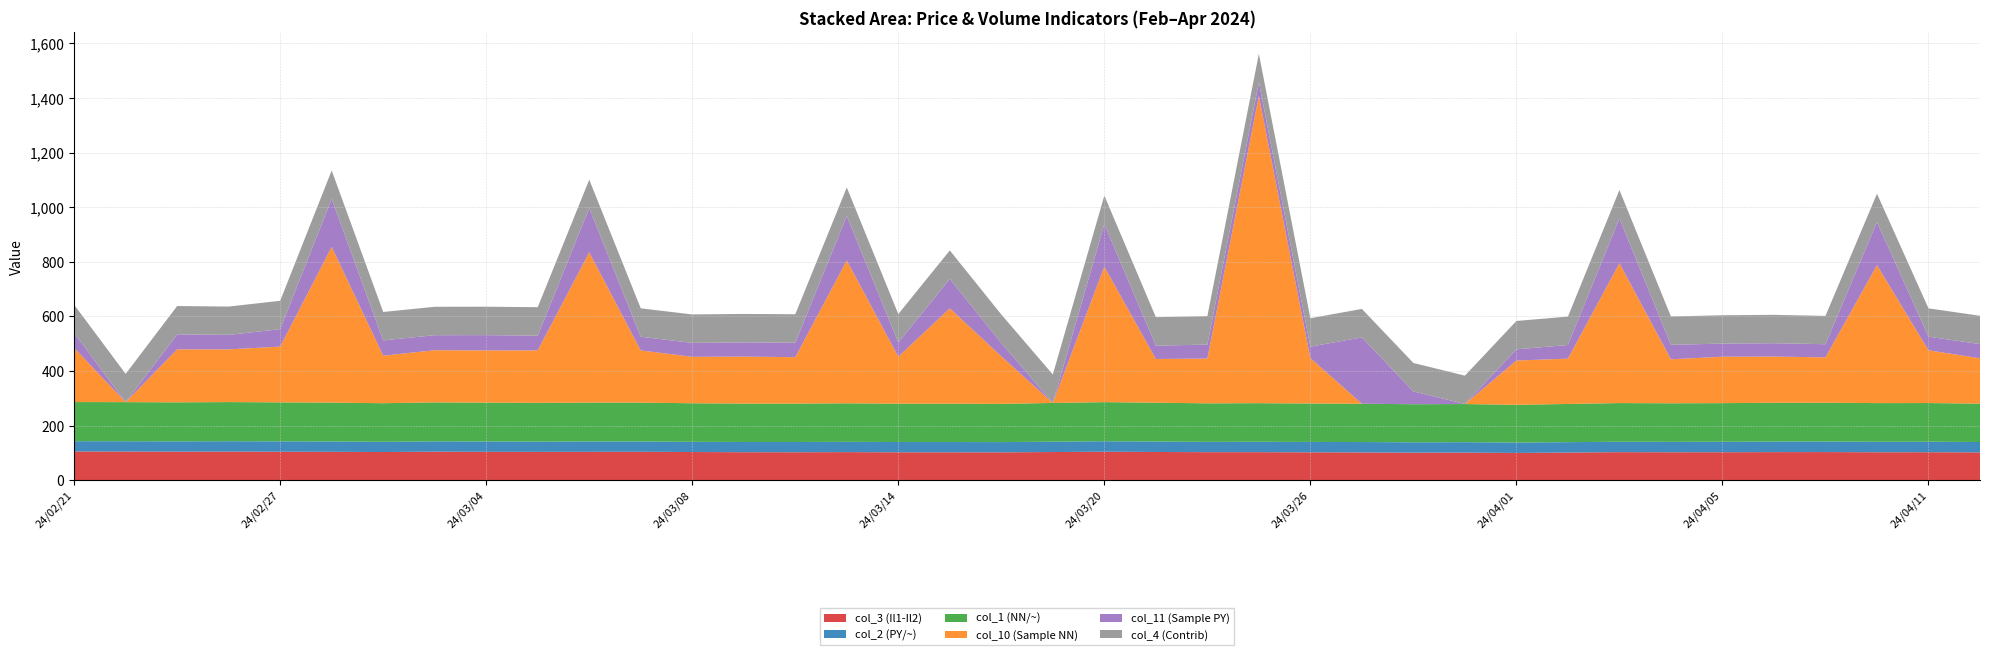

Reading left to right, extract all data points from this chart.

col_3 (Il1-Il2): 24/02/21=105.7	24/02/22=105.5	24/02/23=105.0	24/02/26=105.3	24/02/27=104.9	24/02/28=104.5	24/02/29=103.7	24/03/01=105.1	24/03/04=104.5	24/03/05=104.3	24/03/06=104.5	24/03/07=104.6	24/03/08=103.8	24/03/11=103.0	24/03/12=102.9	24/03/13=103.3	24/03/14=102.7	24/03/15=102.6	24/03/18=102.5	24/03/19=103.7	24/03/20=104.9	24/03/21=104.0	24/03/22=103.2	24/03/25=103.2	24/03/26=102.6	24/03/27=102.3	24/03/28=101.5	24/03/29=101.6	24/04/01=100.4	24/04/02=101.8	24/04/03=103.2	24/04/04=102.9	24/04/05=103.0	24/04/08=103.4	24/04/09=103.5	24/04/10=102.9	24/04/11=103.0	24/04/12=102.4
col_2 (PY/~): 24/02/21=37.6	24/02/22=37.7	24/02/23=37.8	24/02/26=38.0	24/02/27=37.9	24/02/28=37.9	24/02/29=37.5	24/03/01=37.6	24/03/04=37.8	24/03/05=37.7	24/03/06=37.9	24/03/07=37.7	24/03/08=37.4	24/03/11=37.5	24/03/12=37.6	24/03/13=37.8	24/03/14=37.6	24/03/15=37.7	24/03/18=37.5	24/03/19=38.0	24/03/20=38.3	24/03/21=38.2	24/03/22=37.8	24/03/25=38.1	24/03/26=38.1	24/03/27=38.0	24/03/28=37.9	24/03/29=38.1	24/04/01=37.9	24/04/02=38.0	24/04/03=38.3	24/04/04=38.2	24/04/05=38.4	24/04/08=38.7	24/04/09=38.7	24/04/10=38.5	24/04/11=38.6	24/04/12=38.0
col_1 (NN/~): 24/02/21=143.3	24/02/22=143.2	24/02/23=142.8	24/02/26=143.3	24/02/27=142.8	24/02/28=142.3	24/02/29=141.2	24/03/01=142.8	24/03/04=142.3	24/03/05=141.9	24/03/06=142.3	24/03/07=142.3	24/03/08=141.2	24/03/11=140.6	24/03/12=140.5	24/03/13=141.1	24/03/14=140.3	24/03/15=140.3	24/03/18=140.1	24/03/19=141.7	24/03/20=143.2	24/03/21=142.2	24/03/22=141.0	24/03/25=141.3	24/03/26=140.7	24/03/27=140.3	24/03/28=139.3	24/03/29=139.7	24/04/01=138.3	24/04/02=139.8	24/04/03=141.5	24/04/04=141.1	24/04/05=141.3	24/04/08=142.1	24/04/09=142.2	24/04/10=141.4	24/04/11=141.6	24/04/12=140.4
col_10 (Sample NN): 24/02/21=198.0	24/02/22=0.0	24/02/23=194.0	24/02/26=193.0	24/02/27=204.0	24/02/28=570.0	24/02/29=174.0	24/03/01=191.0	24/03/04=191.0	24/03/05=192.0	24/03/06=550.0	24/03/07=191.0	24/03/08=170.0	24/03/11=172.0	24/03/12=170.0	24/03/13=523.0	24/03/14=172.0	24/03/15=349.0	24/03/18=174.0	24/03/19=0.0	24/03/20=496.0	24/03/21=160.0	24/03/22=164.0	24/03/25=1125.0	24/03/26=166.0	24/03/27=0.0	24/03/28=0.0	24/03/29=0.0	24/04/01=162.0	24/04/02=166.0	24/04/03=512.0	24/04/04=161.0	24/04/05=170.0	24/04/08=169.0	24/04/09=166.0	24/04/10=505.0	24/04/11=193.0	24/04/12=166.0
col_11 (Sample PY): 24/02/21=55.0	24/02/22=0.0	24/02/23=55.0	24/02/26=53.0	24/02/27=64.0	24/02/28=176.0	24/02/29=56.0	24/03/01=55.0	24/03/04=56.0	24/03/05=54.0	24/03/06=162.0	24/03/07=50.0	24/03/08=51.0	24/03/11=52.0	24/03/12=53.0	24/03/13=163.0	24/03/14=52.0	24/03/15=108.0	24/03/18=49.0	24/03/19=0.0	24/03/20=156.0	24/03/21=49.0	24/03/22=51.0	24/03/25=50.0	24/03/26=42.0	24/03/27=243.0	24/03/28=47.0	24/03/29=0.0	24/04/01=41.0	24/04/02=50.0	24/04/03=164.0	24/04/04=53.0	24/04/05=48.0	24/04/08=49.0	24/04/09=48.0	24/04/10=158.0	24/04/11=50.0	24/04/12=52.0
col_4 (Contrib): 24/02/21=103.3	24/02/22=103.4	24/02/23=103.6	24/02/26=103.8	24/02/27=103.9	24/02/28=104.0	24/02/29=104.0	24/03/01=104.0	24/03/04=104.1	24/03/05=104.1	24/03/06=104.1	24/03/07=104.2	24/03/08=104.2	24/03/11=104.2	24/03/12=104.2	24/03/13=104.2	24/03/14=104.2	24/03/15=104.2	24/03/18=104.2	24/03/19=104.2	24/03/20=104.2	24/03/21=104.2	24/03/22=104.2	24/03/25=104.2	24/03/26=104.1	24/03/27=104.1	24/03/28=104.1	24/03/29=104.0	24/04/01=103.9	24/04/02=103.9	24/04/03=103.9	24/04/04=103.8	24/04/05=103.8	24/04/08=103.8	24/04/09=103.8	24/04/10=103.7	24/04/11=103.7	24/04/12=103.7